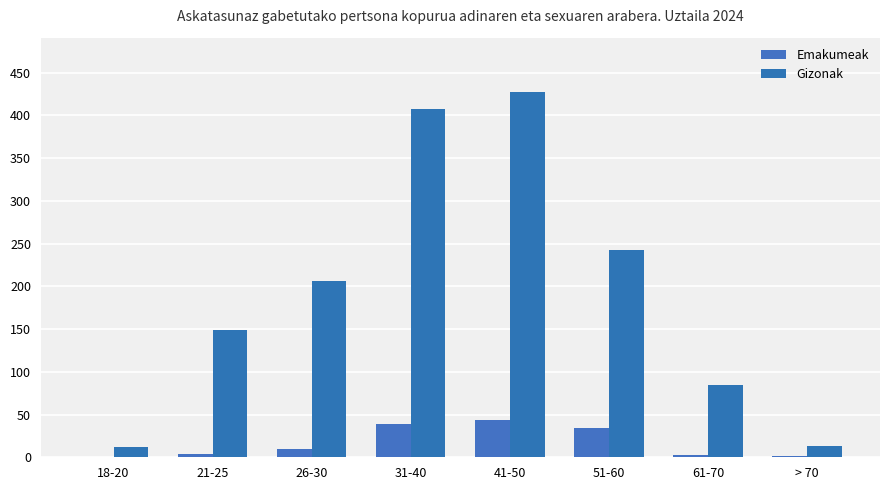

True or false: Gizonak has a value of 204 at 21-25.

False